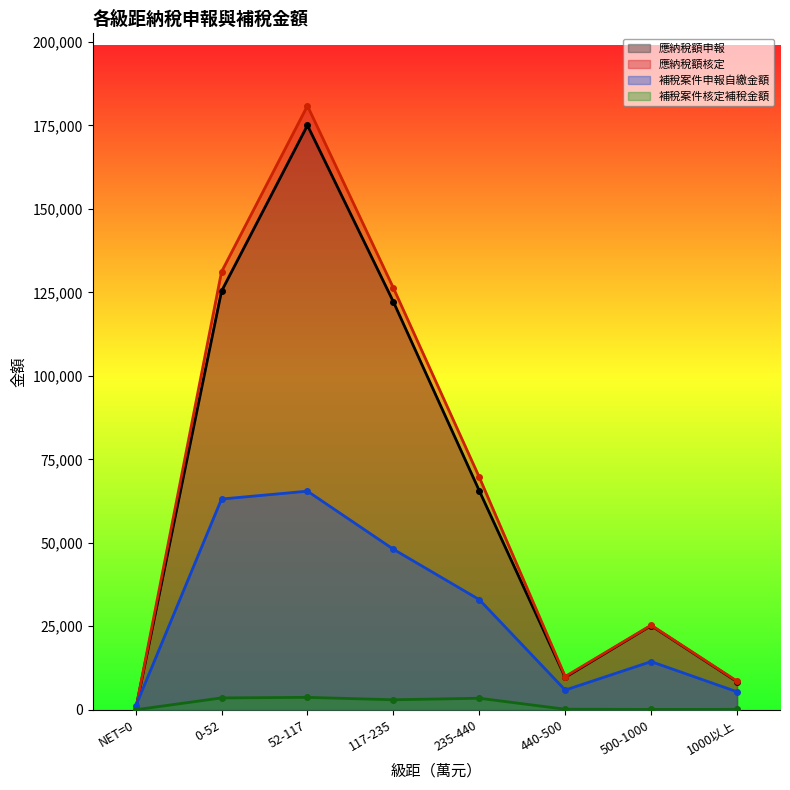

Which label corresponds to the smallest value in the chart?

NET=0